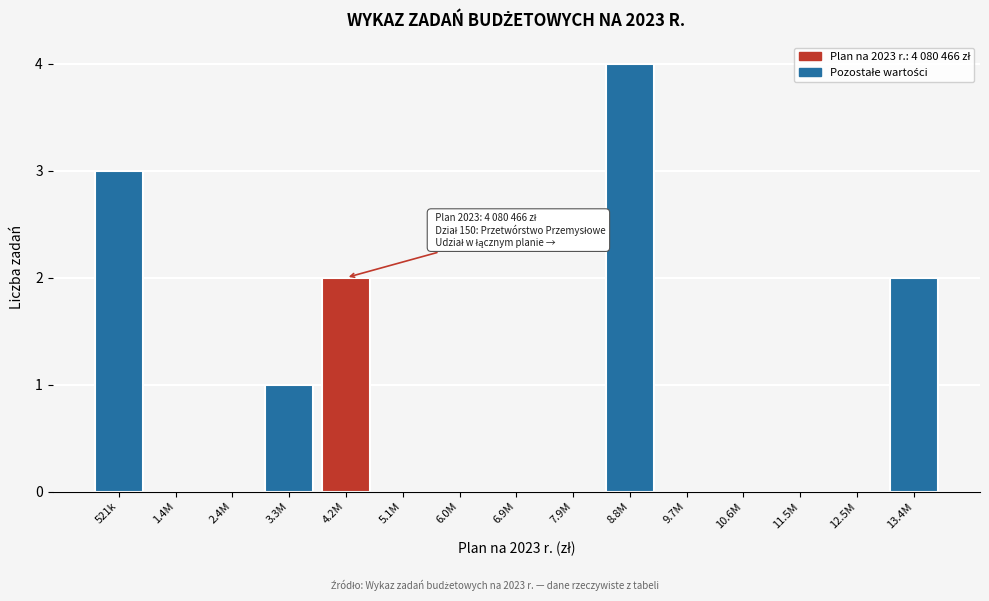

Reading right to left, what are all the values shown in this chart?

13.4M=2	12.5M=0	11.5M=0	10.6M=0	9.7M=0	8.8M=4	7.9M=0	6.9M=0	6.0M=0	5.1M=0	4.2M=2	3.3M=1	2.4M=0	1.4M=0	521k=3